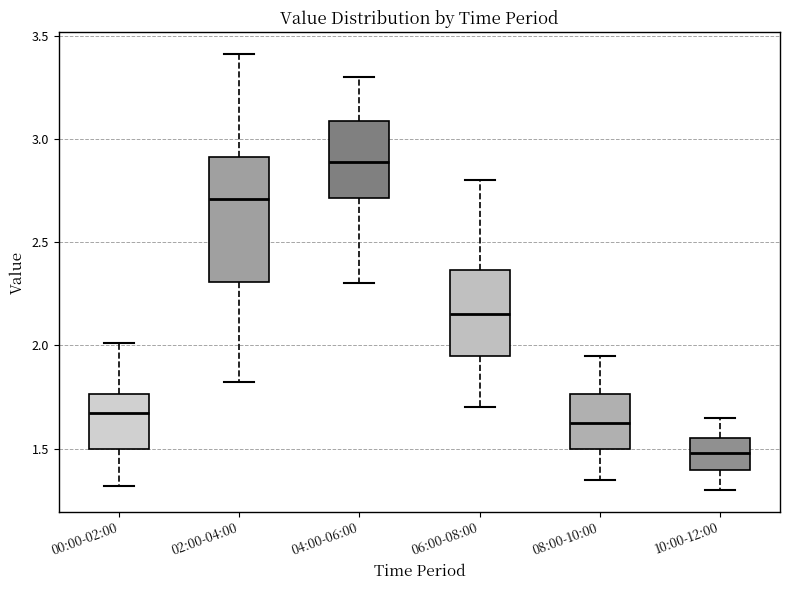

Which box's median line is the highest?

04:00-06:00